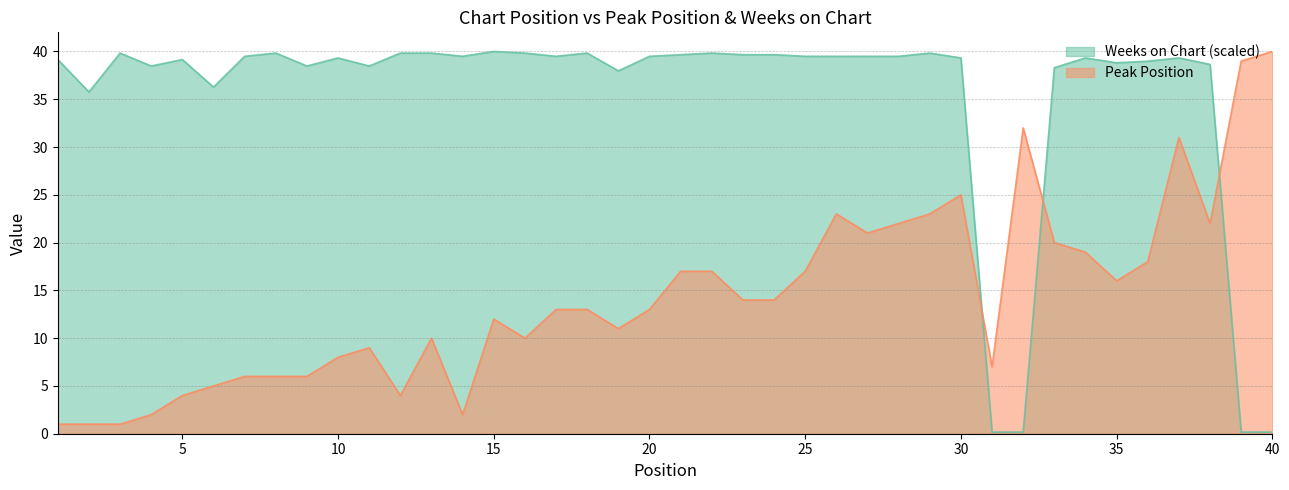

Does the chart have visible grid lines?

Yes